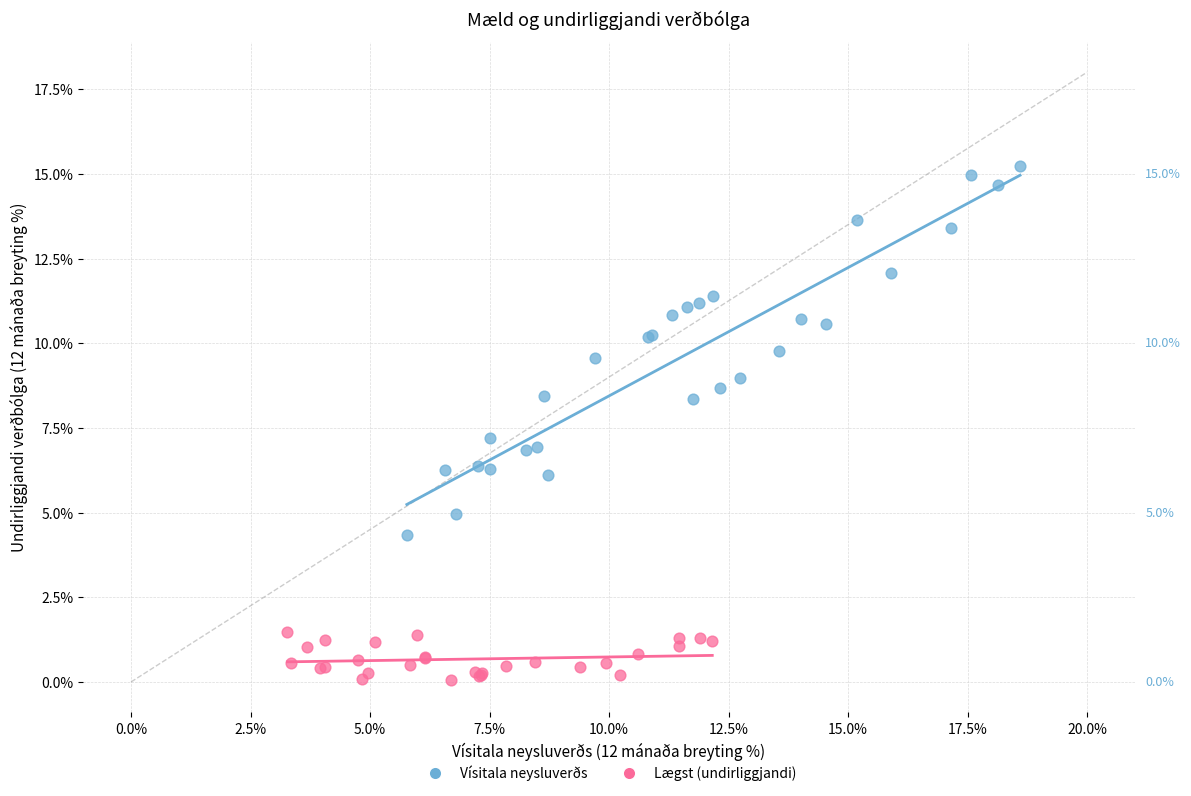

Which series has the largest Y range (max minus min)?

Vísitala neysluverðs